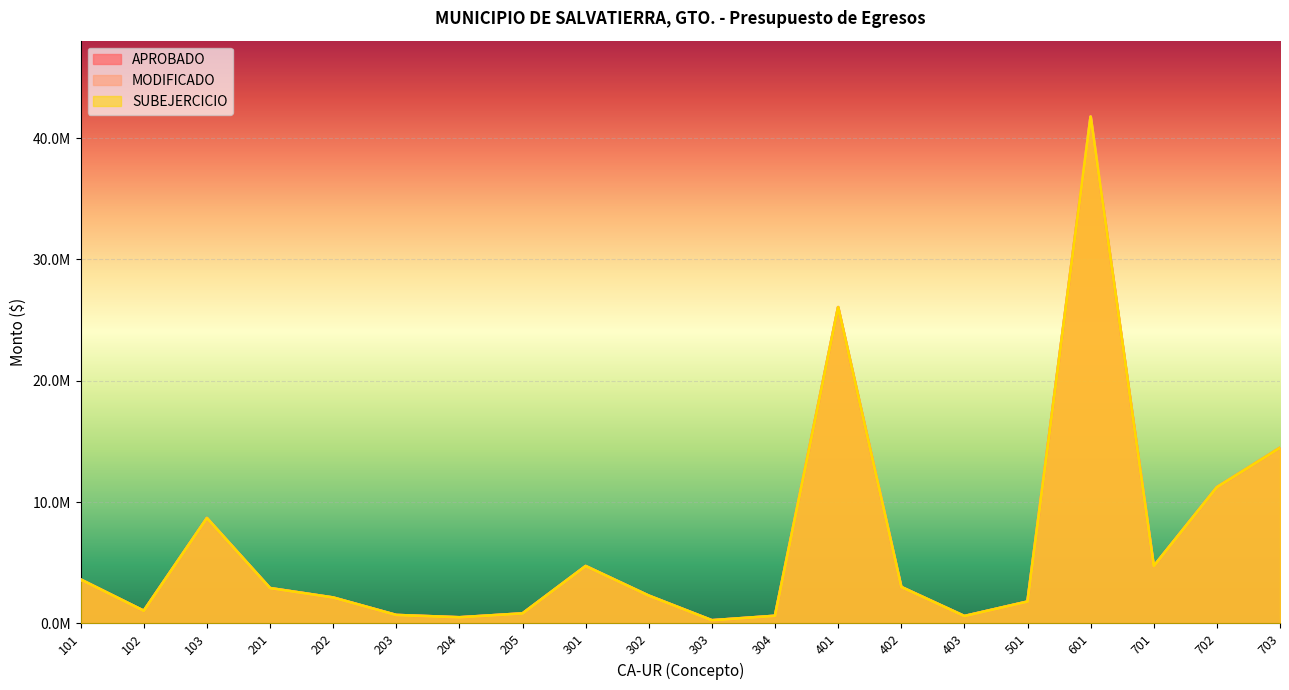

Which series has the largest range (max minus min)?

APROBADO